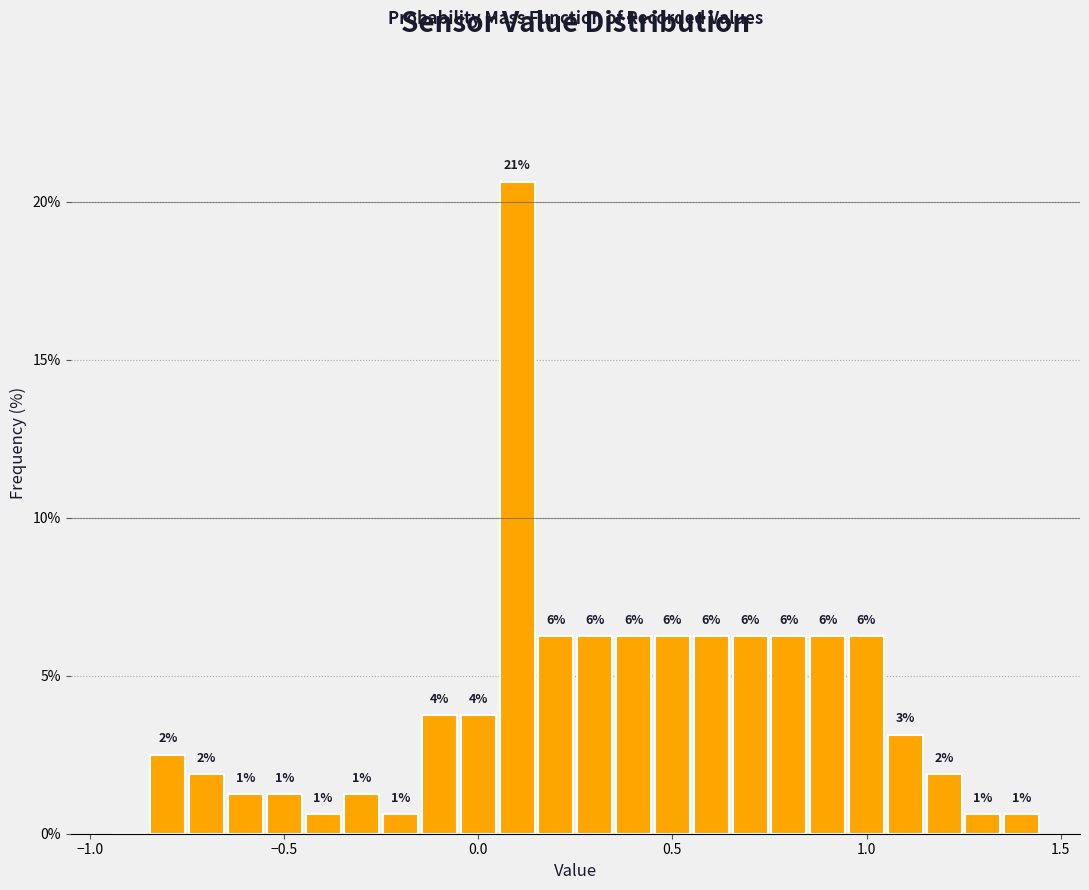

Around what value on the x-axis is the tallest bar? Give the approximate position of its centre, as read against the axis.

0.10